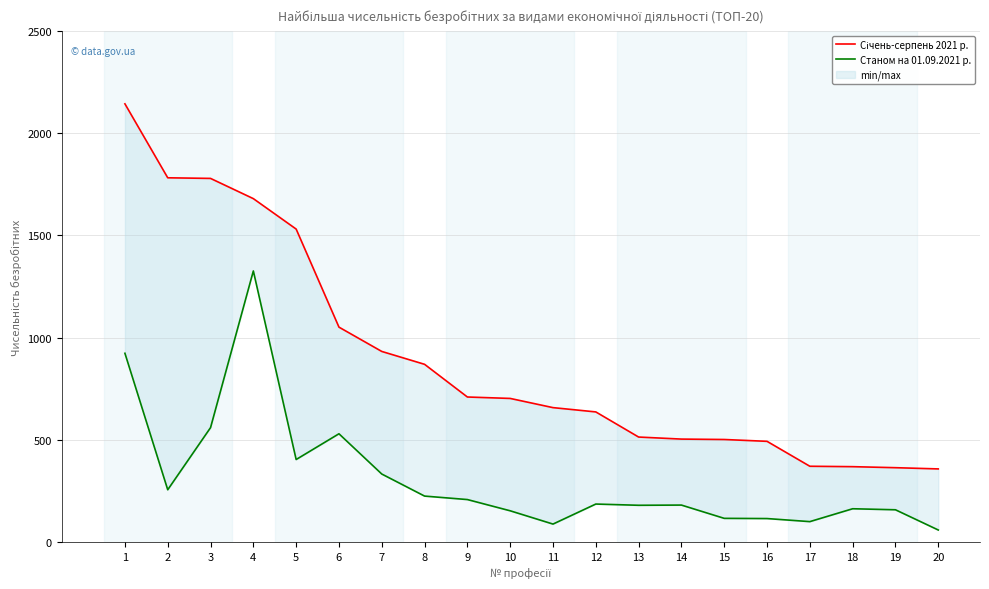

Rank the series by their average value, from lowest to highest.

Станом на 01.09.2021 р., Січень-серпень 2021 р.